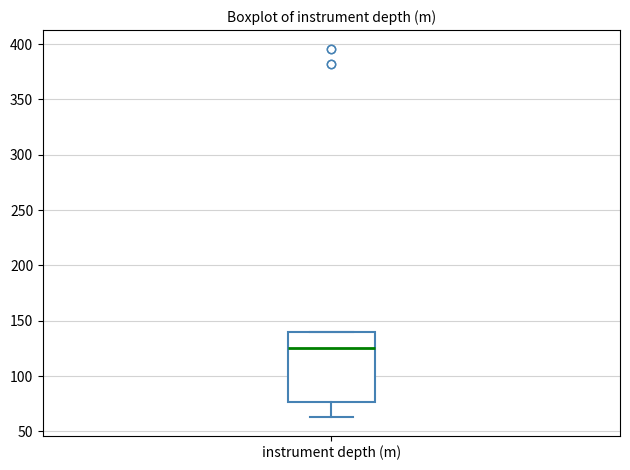

Read this box plot against the y-axis: the position of the median line, the range covered by the box, and the ends of both whiskers. The values are not printed on the chart, so give them approximately, as read against the axis.

median 125, box 75 to 140, whiskers 65 to 140